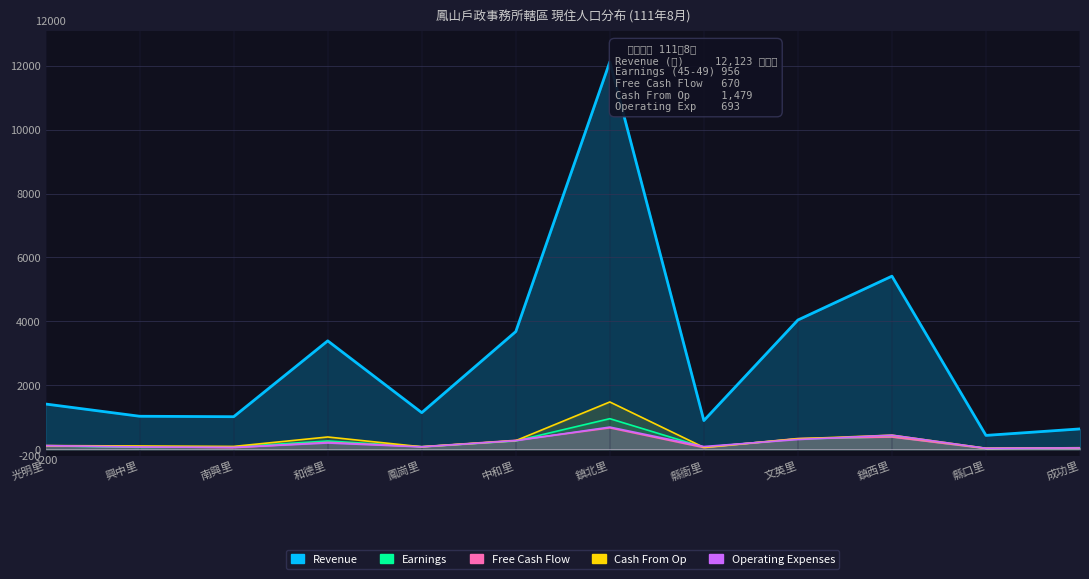

What are all the series names shown in the legend?

Revenue, Earnings, Free Cash Flow, Cash From Op, Operating Expenses